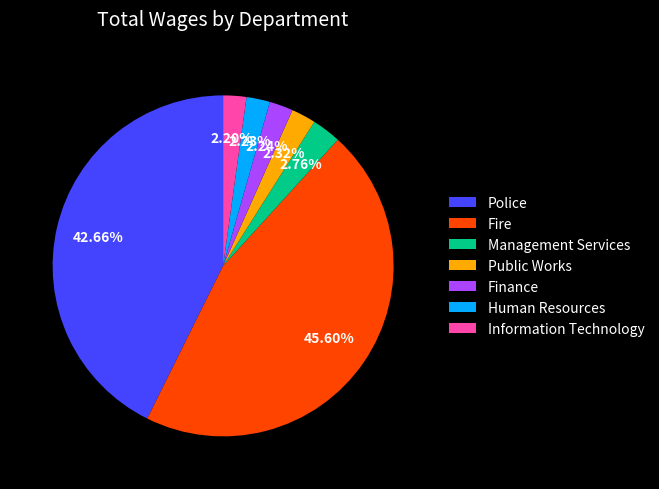

Approximately how many times larger is the value at Police compared to Management Services?

15.5